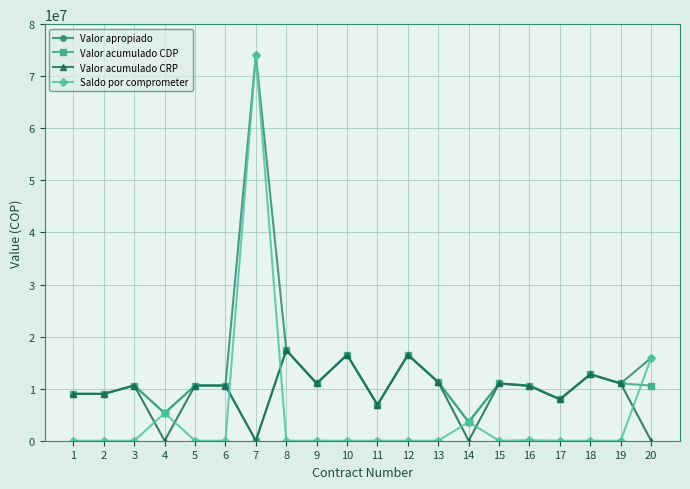

Count the number of data series in this chart.

4